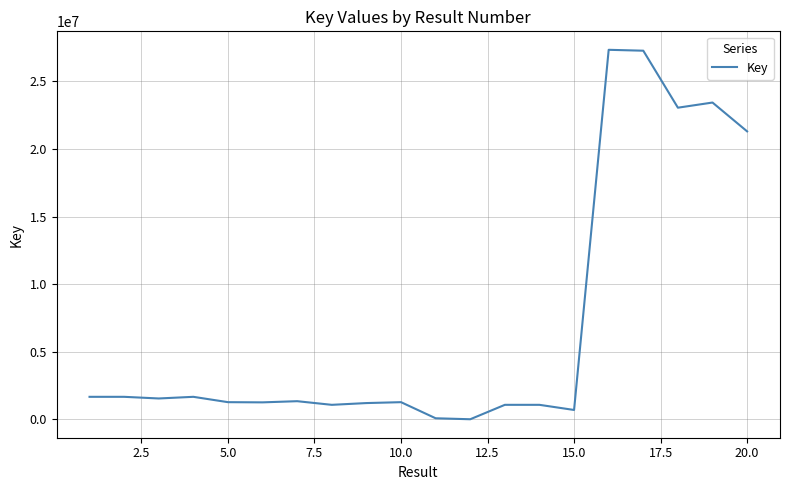

What is the maximum value shown in the chart?

27345104